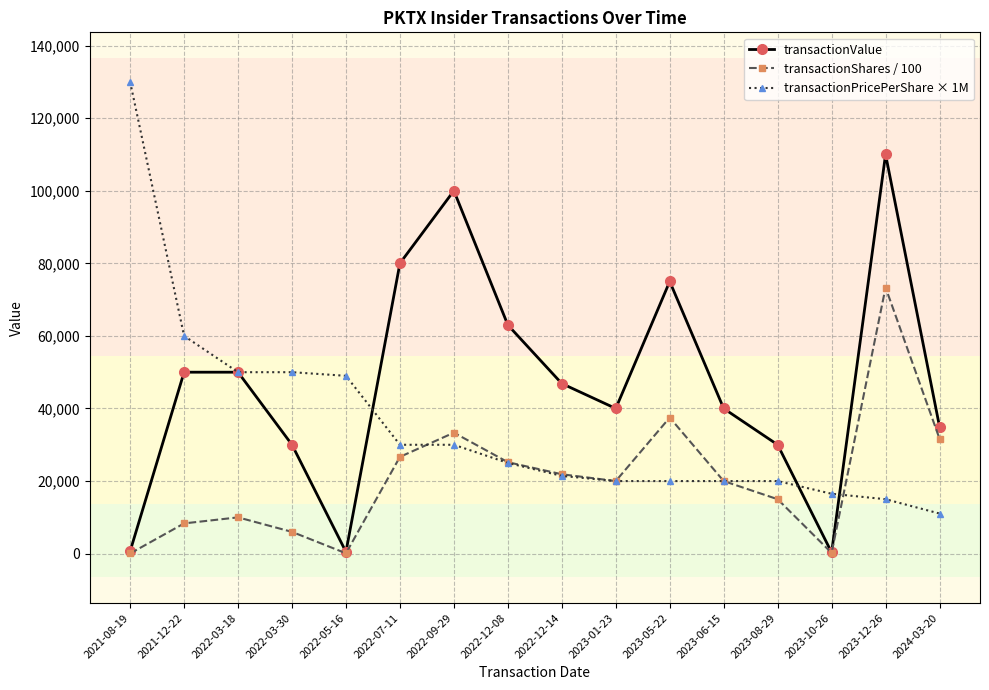

What position from the right is 2022-09-29?

10